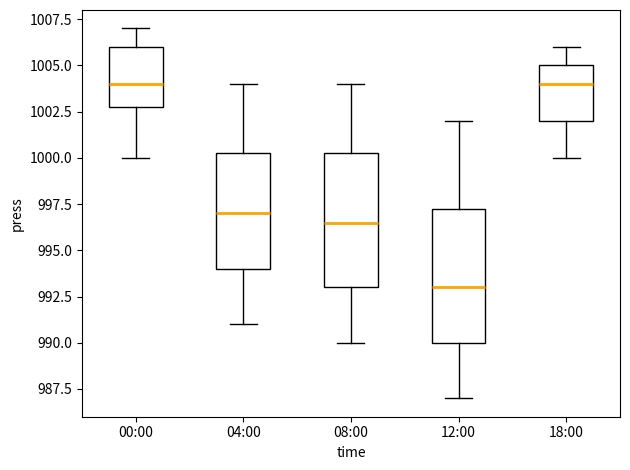

Reading left to right, transcribe this box plot: for each box, give where its median line is, the range the box spans, and where its two whiskers end, as read against the y-axis. The values are not printed on the chart, so give them approximately, as read against the axis.

00:00: median 1004.0, box 1003.0 to 1006.0, whiskers 1000.0 to 1007.0
04:00: median 997.0, box 994.0 to 1000.5, whiskers 991.0 to 1004.0
08:00: median 996.5, box 993.0 to 1000.5, whiskers 990.0 to 1004.0
12:00: median 993.0, box 990.0 to 997.5, whiskers 987.0 to 1002.0
18:00: median 1004.0, box 1002.0 to 1005.0, whiskers 1000.0 to 1006.0